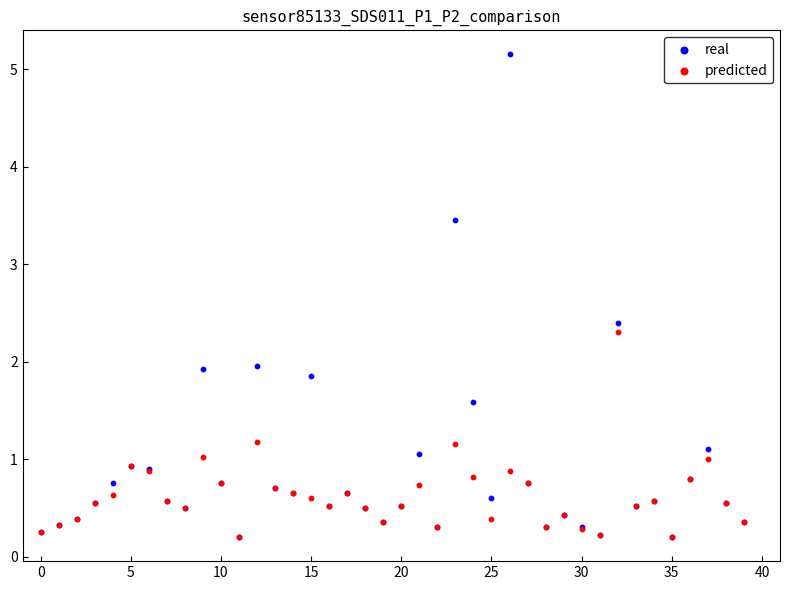

Which series has the largest Y range (max minus min)?

real